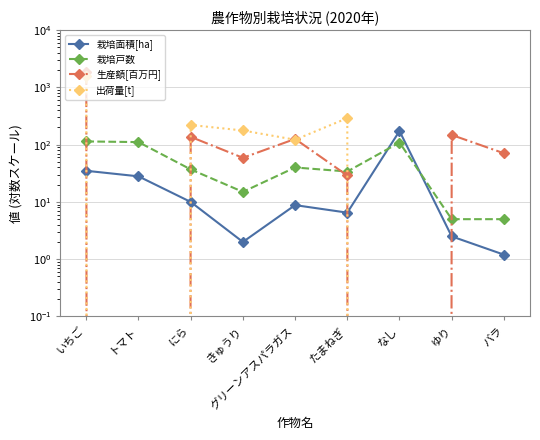

The value of 出荷量[t] at トマト is 0.0. True or false?

True